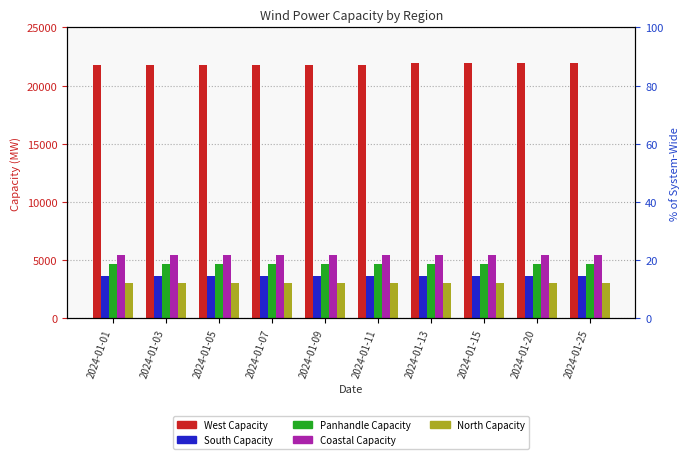

Which category has the highest value in the Coastal Capacity series?

2024-01-01